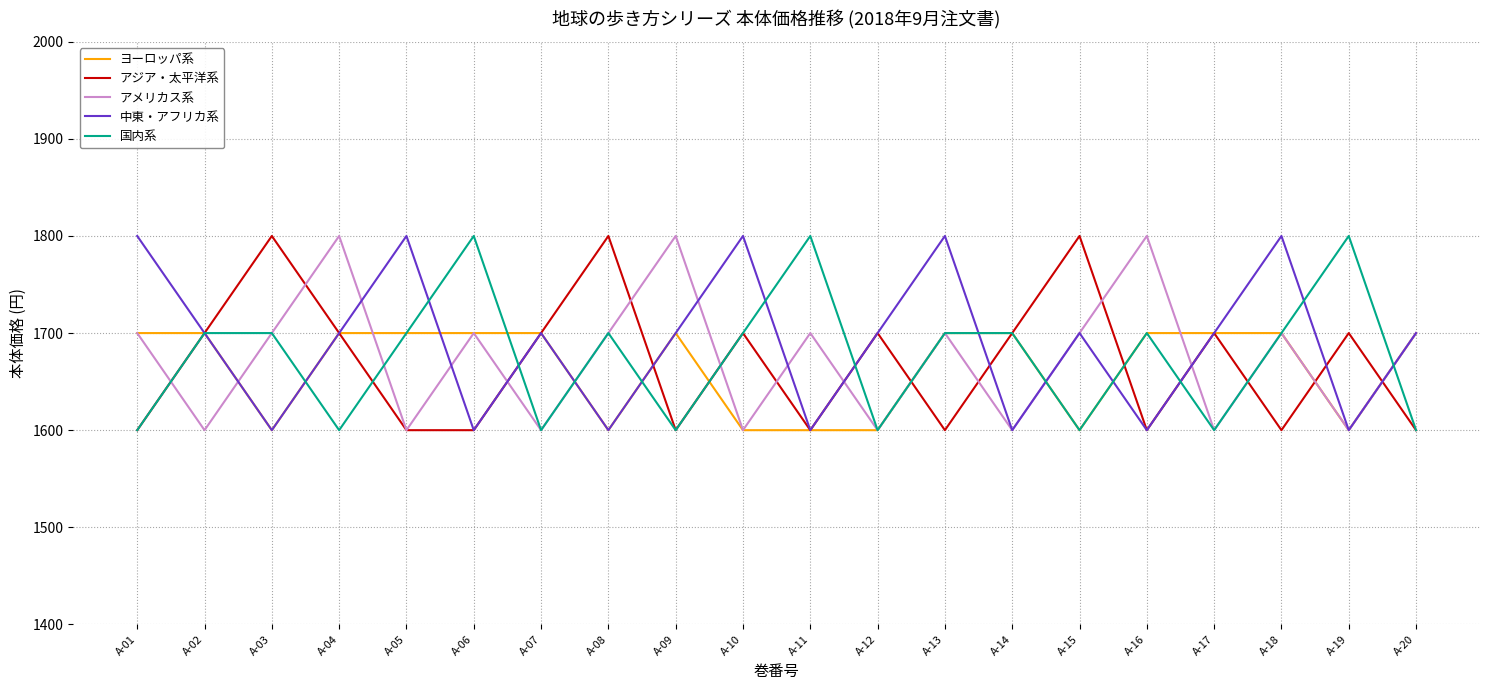

Is the value of 国内系 at A-13 greater than the value of アジア・太平洋系 at A-15?

No